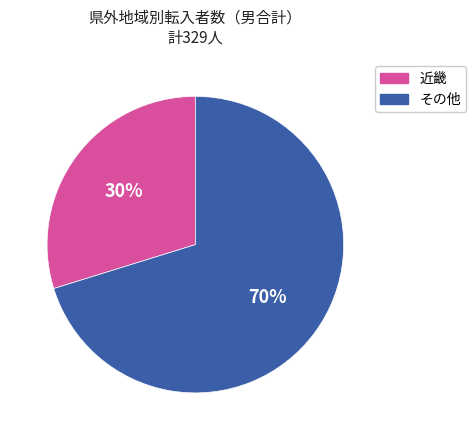

To the nearest percent, what is the difference between the largest and smallest slice percentages?

40%